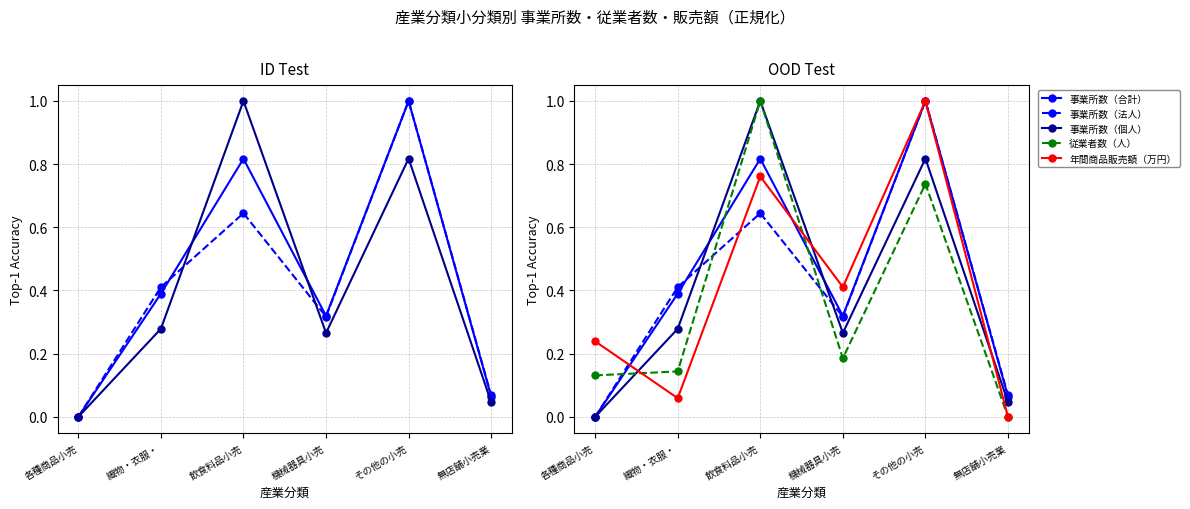

What are all the series names shown in the legend?

事業所数（合計）, 事業所数（法人）, 事業所数（個人）, 従業者数（人）, 年間商品販売額（万円）